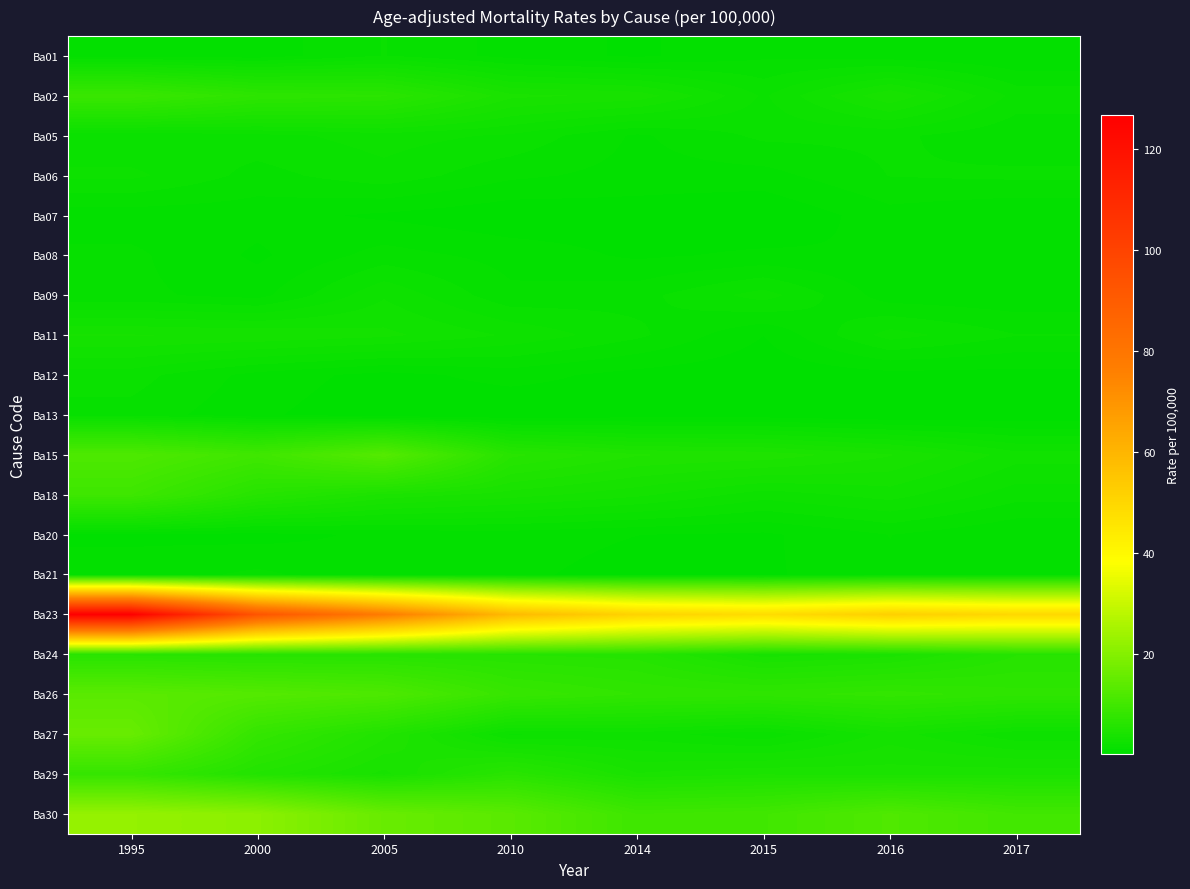

Rank the series by their maximum value, from highest to lowest.

Ba23, Ba30, Ba27, Ba26, Ba15, Ba18, Ba02, Ba29, Ba24, Ba11, Ba09, Ba05, Ba06, Ba12, Ba01, Ba13, Ba08, Ba21, Ba20, Ba07